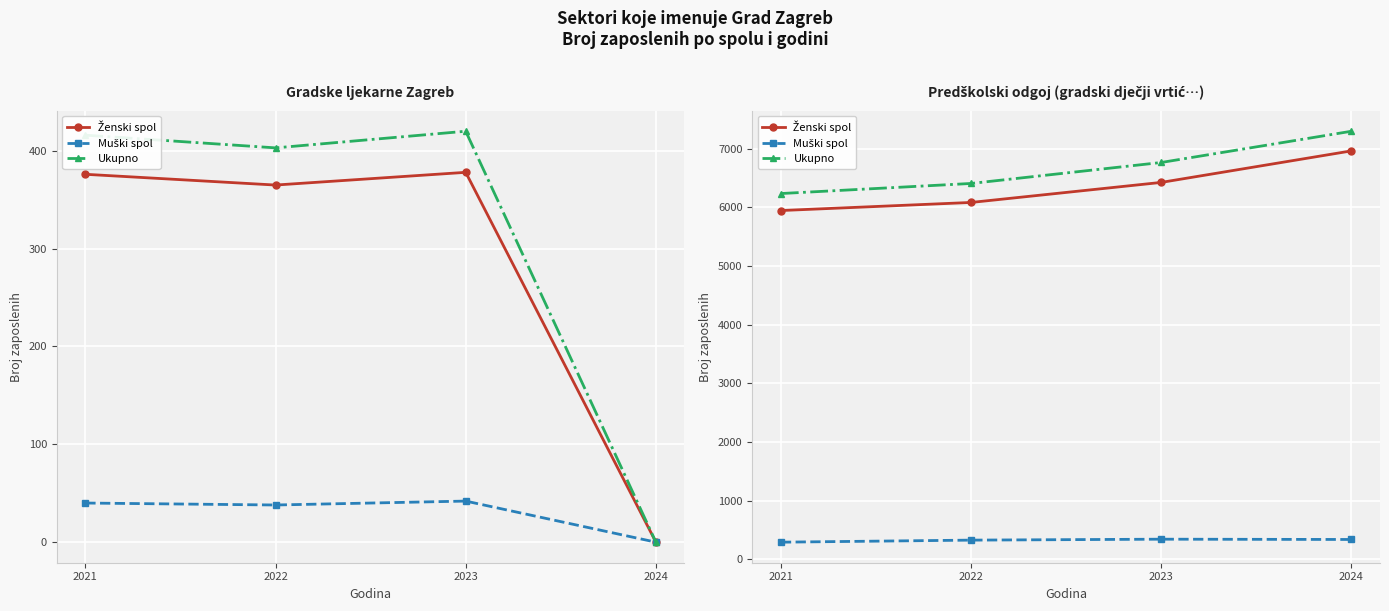

List the series in order of their peak value, highest first.

Ukupno, Ženski spol, Muški spol